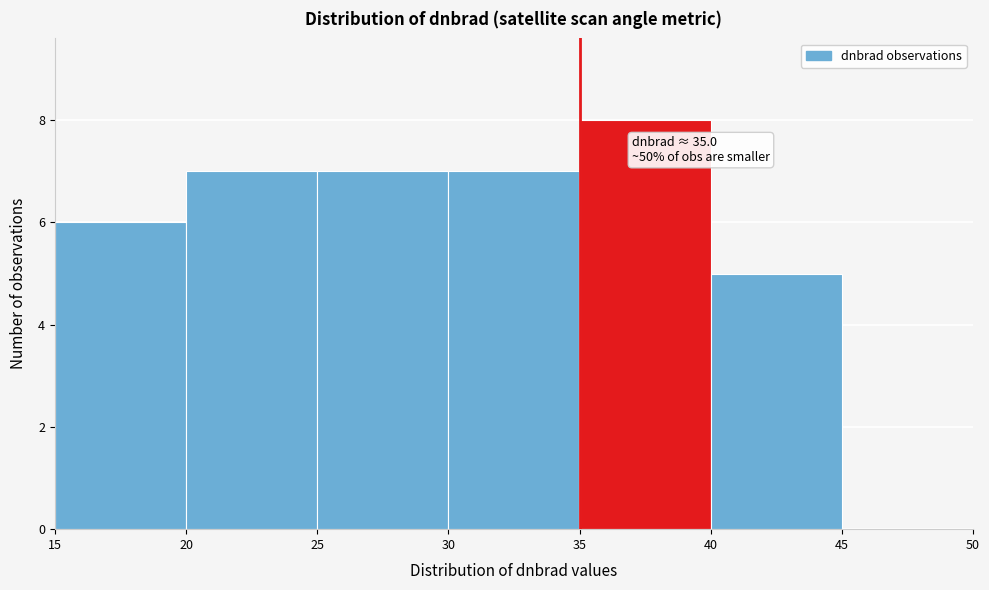

Which range on the x-axis has the tallest bar?

35 to 40